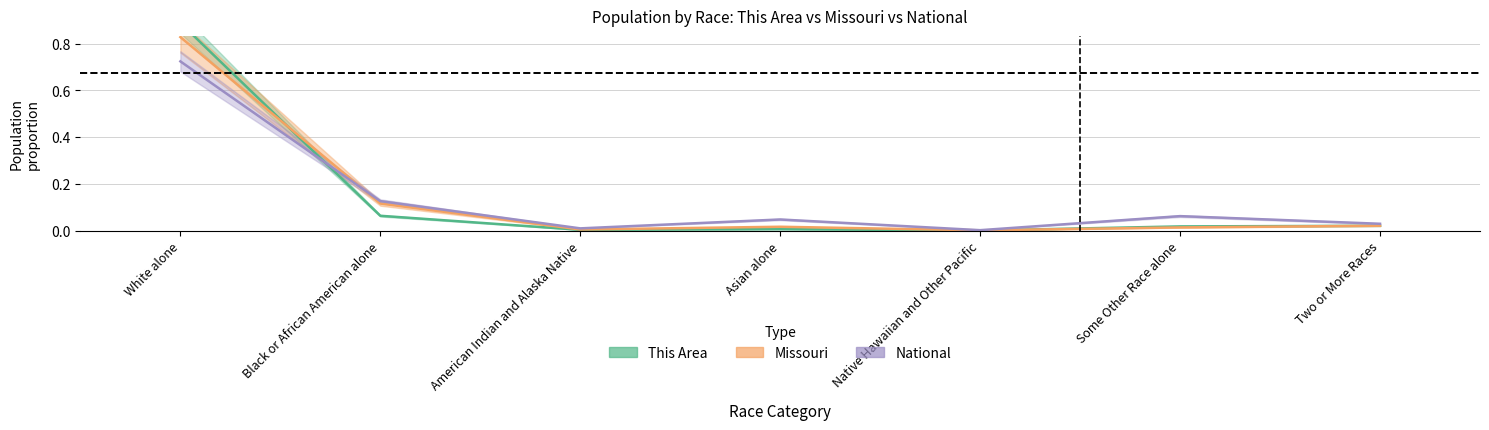

Reading left to right, list all the values displayed in this chart.

This Area: White alone=0.9	Black or African American alone=0.1	American Indian and Alaska Native=0.0	Asian alone=0.0	Native Hawaiian and Other Pacific=0.0	Some Other Race alone=0.0	Two or More Races=0.0
Missouri: White alone=0.8	Black or African American alone=0.1	American Indian and Alaska Native=0.0	Asian alone=0.0	Native Hawaiian and Other Pacific=0.0	Some Other Race alone=0.0	Two or More Races=0.0
National: White alone=0.7	Black or African American alone=0.1	American Indian and Alaska Native=0.0	Asian alone=0.0	Native Hawaiian and Other Pacific=0.0	Some Other Race alone=0.1	Two or More Races=0.0